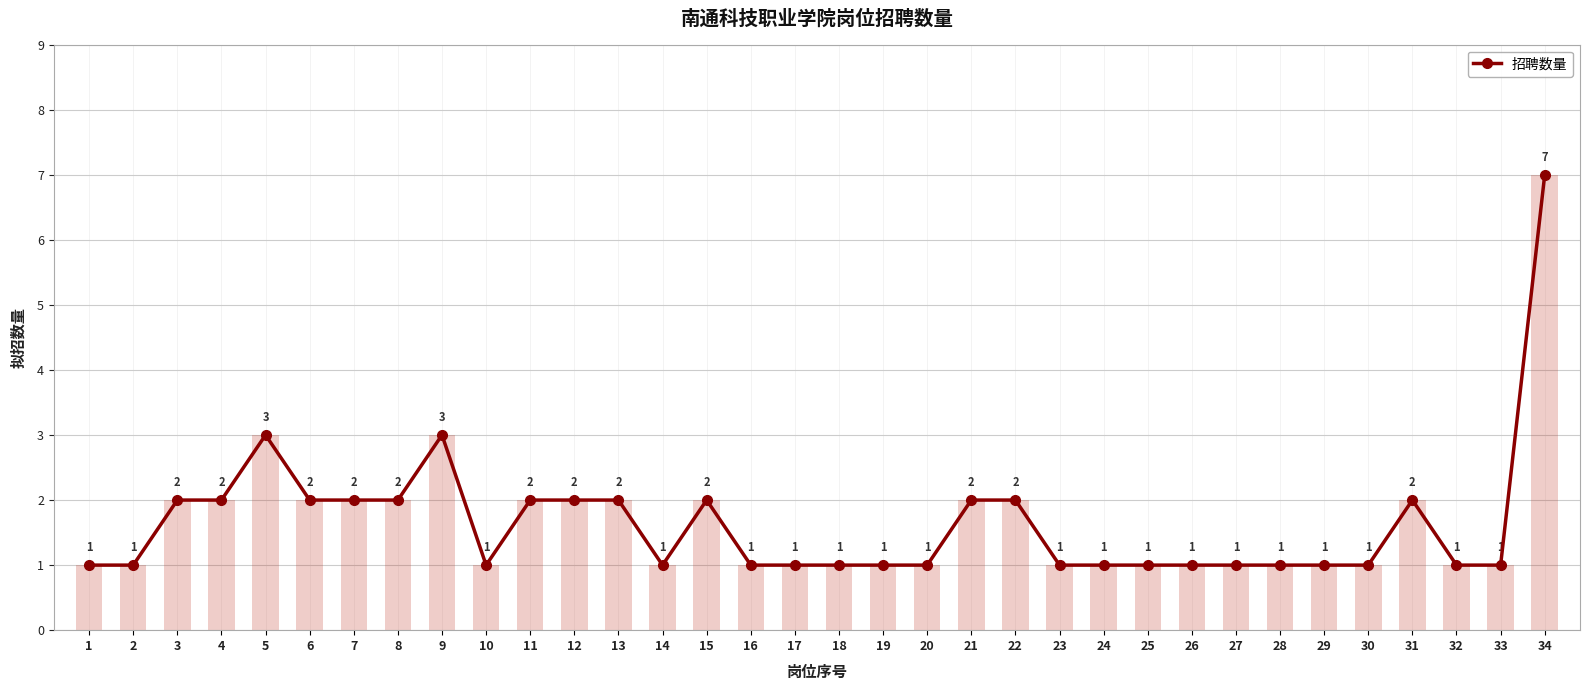

Reading right to left, what are all the values shown in this chart?

34=7	33=1	32=1	31=2	30=1	29=1	28=1	27=1	26=1	25=1	24=1	23=1	22=2	21=2	20=1	19=1	18=1	17=1	16=1	15=2	14=1	13=2	12=2	11=2	10=1	9=3	8=2	7=2	6=2	5=3	4=2	3=2	2=1	1=1